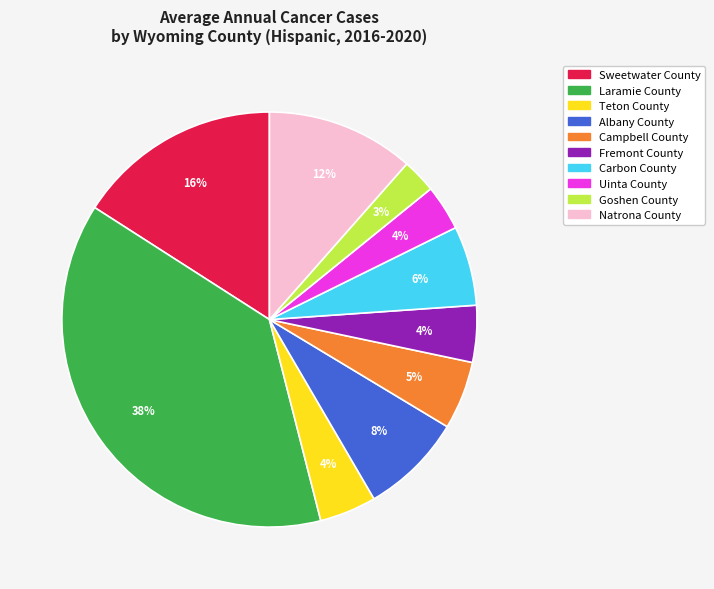

To the nearest percent, what is the difference between the largest and smallest slice percentages?

35%